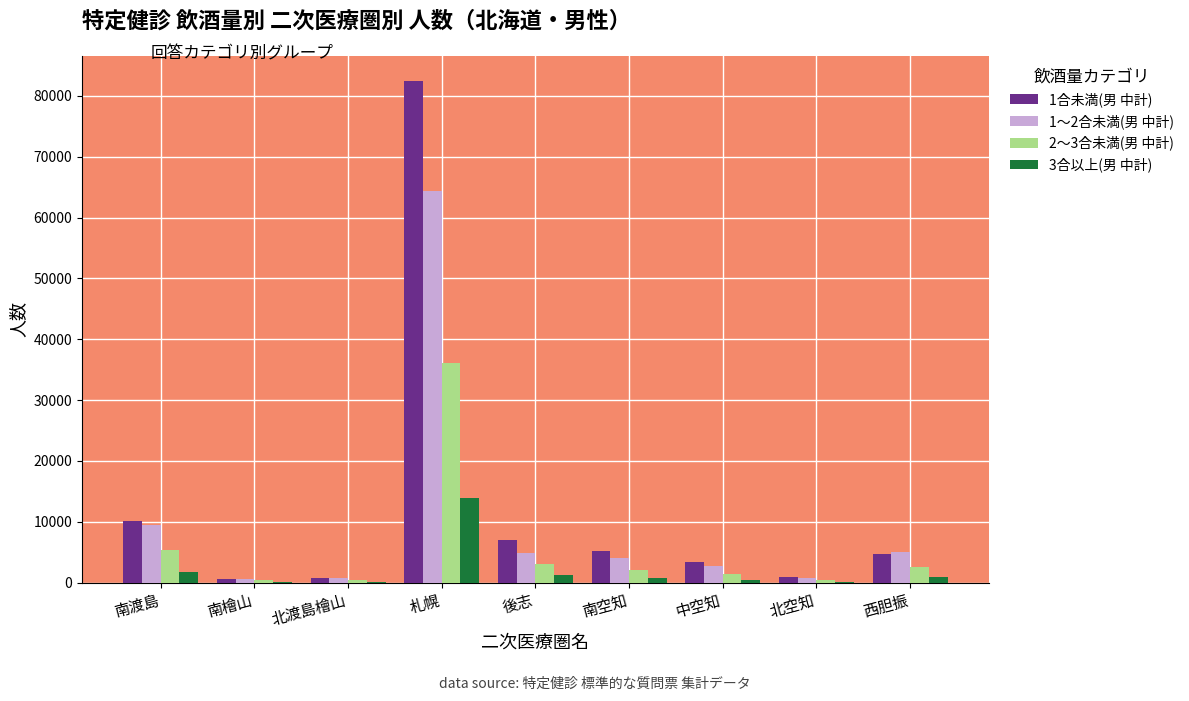

What is the maximum value shown in the chart?

82482